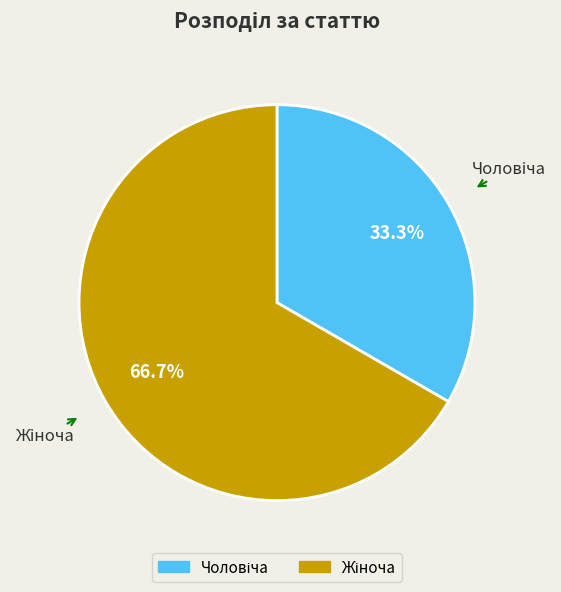

Is there a majority slice in this chart?

Yes